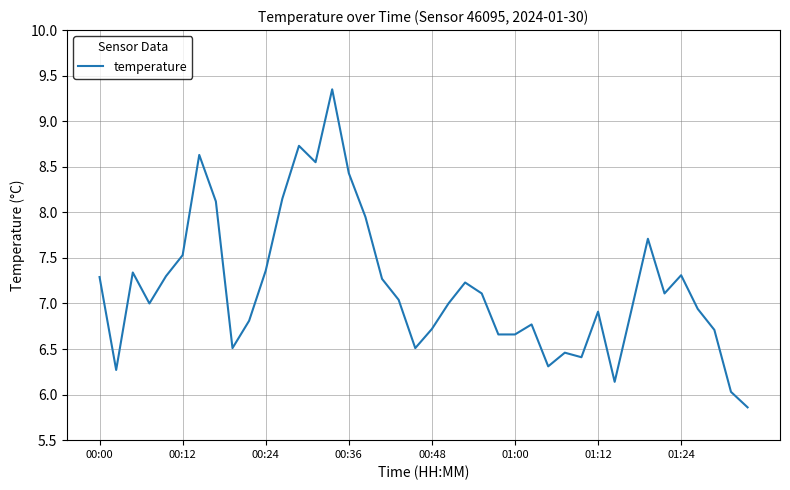

How many lines are shown in the chart?

1